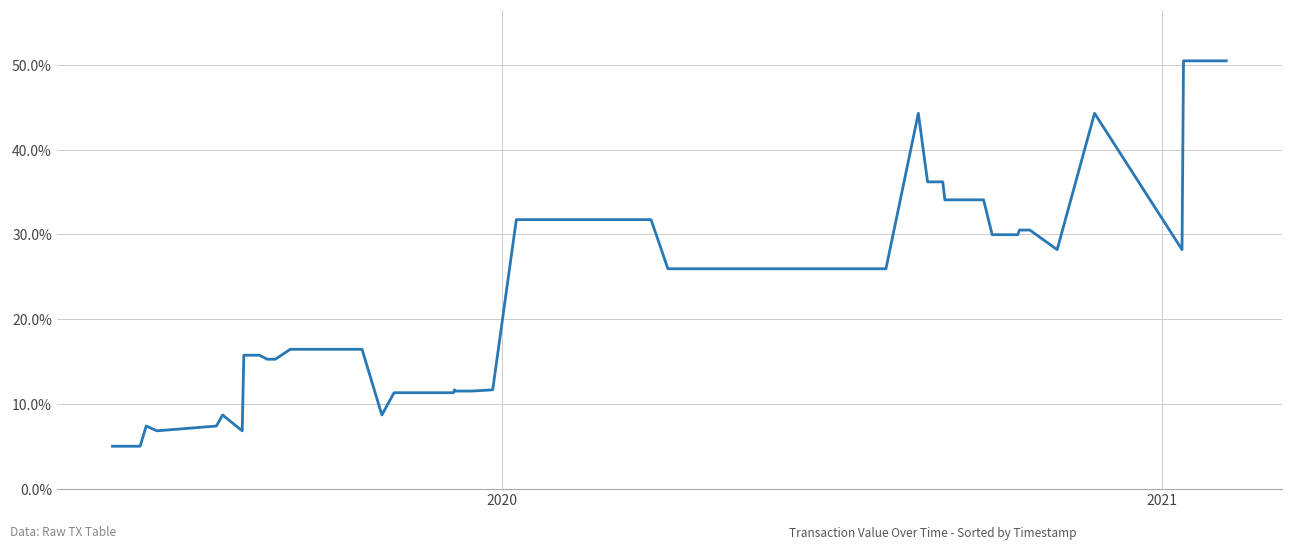

How many data points does each series have?

40